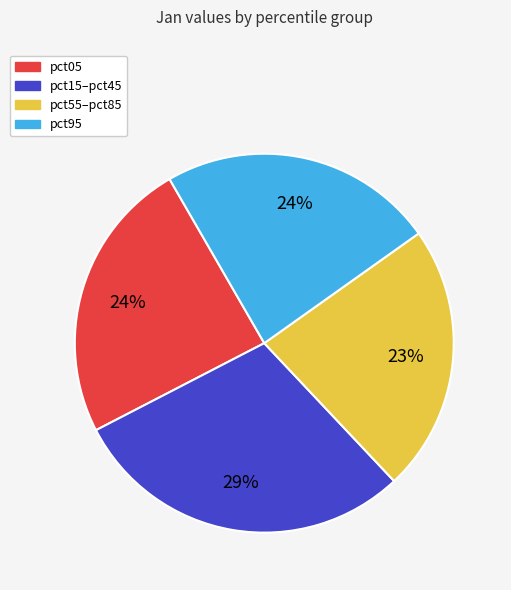

How many slices are in this pie chart?

4